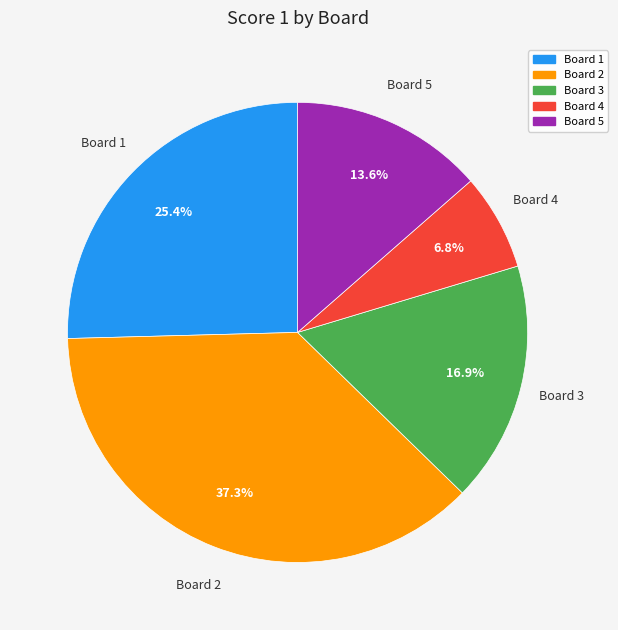

What portion of the pie excludes Board 4?

93.2%